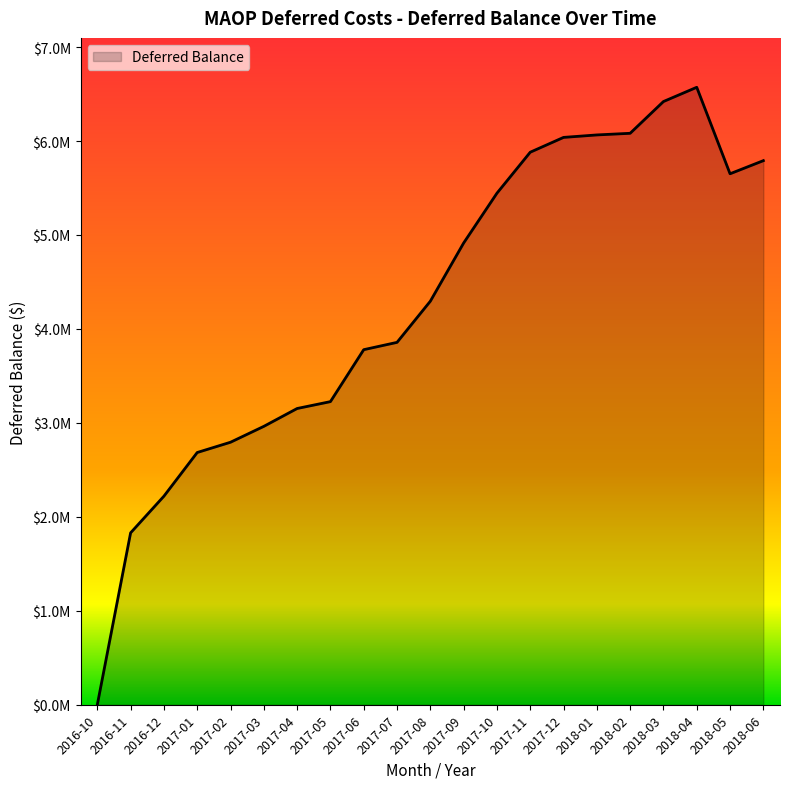

What is the label of the 20th point from the left?

2018-05